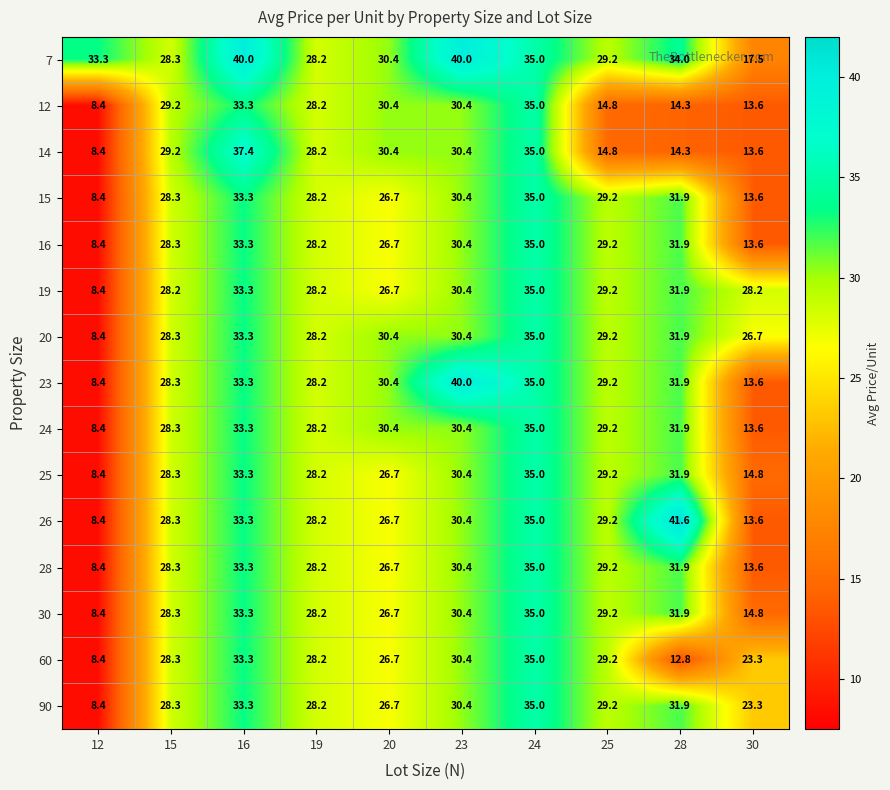

How many distinct data groups are displayed?

15